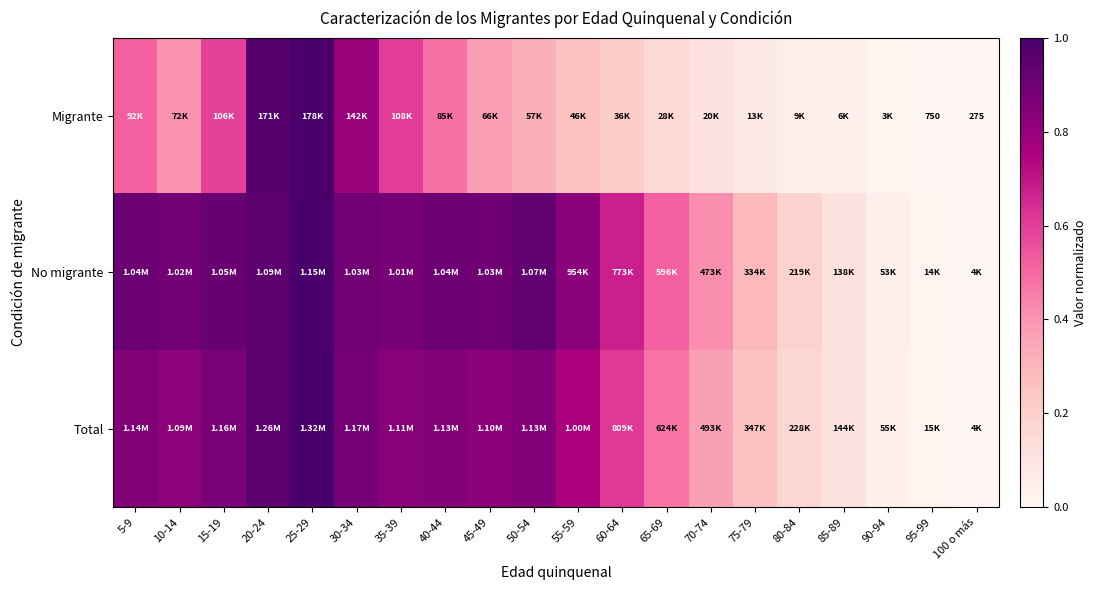

True or false: No migrante has a value of 0.5 at 55-59.

False